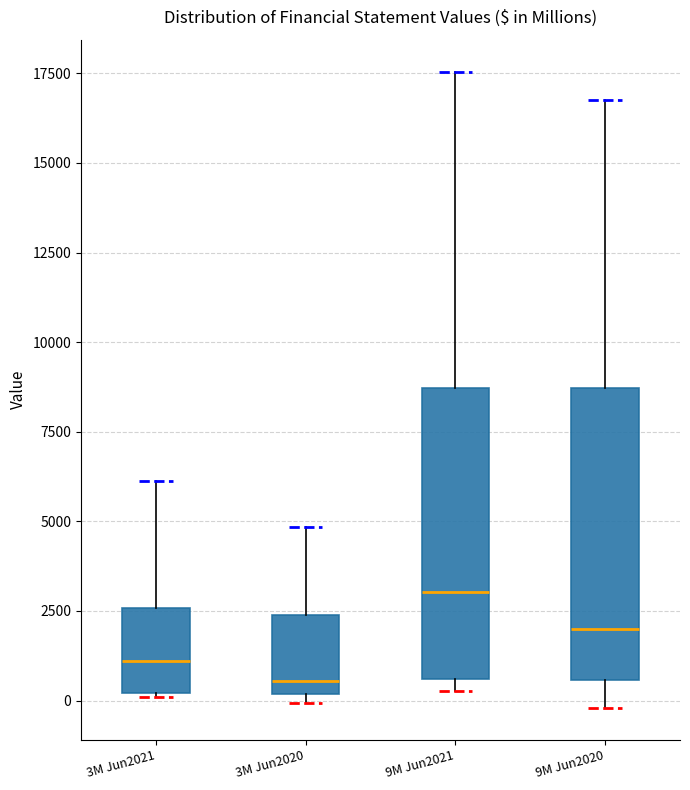

Which box's median line is the highest?

9M Jun2021